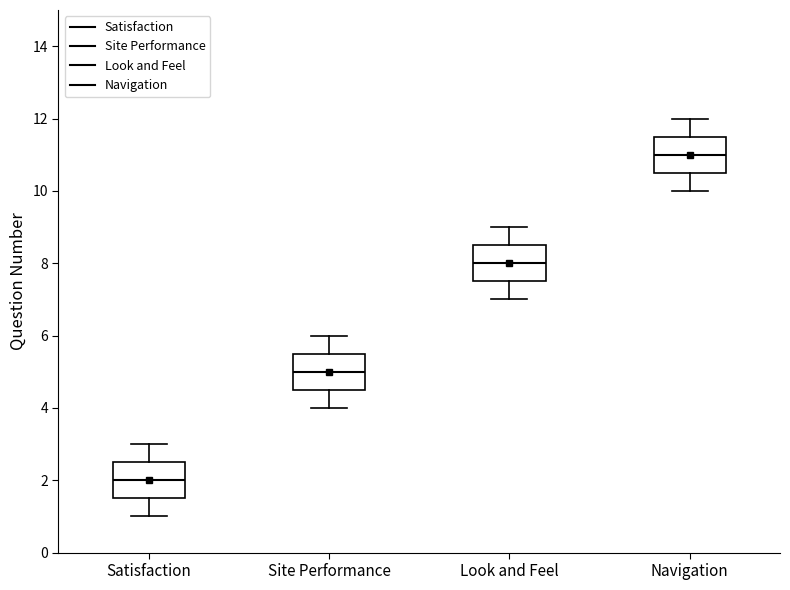

Which box has the highest median line?

Navigation